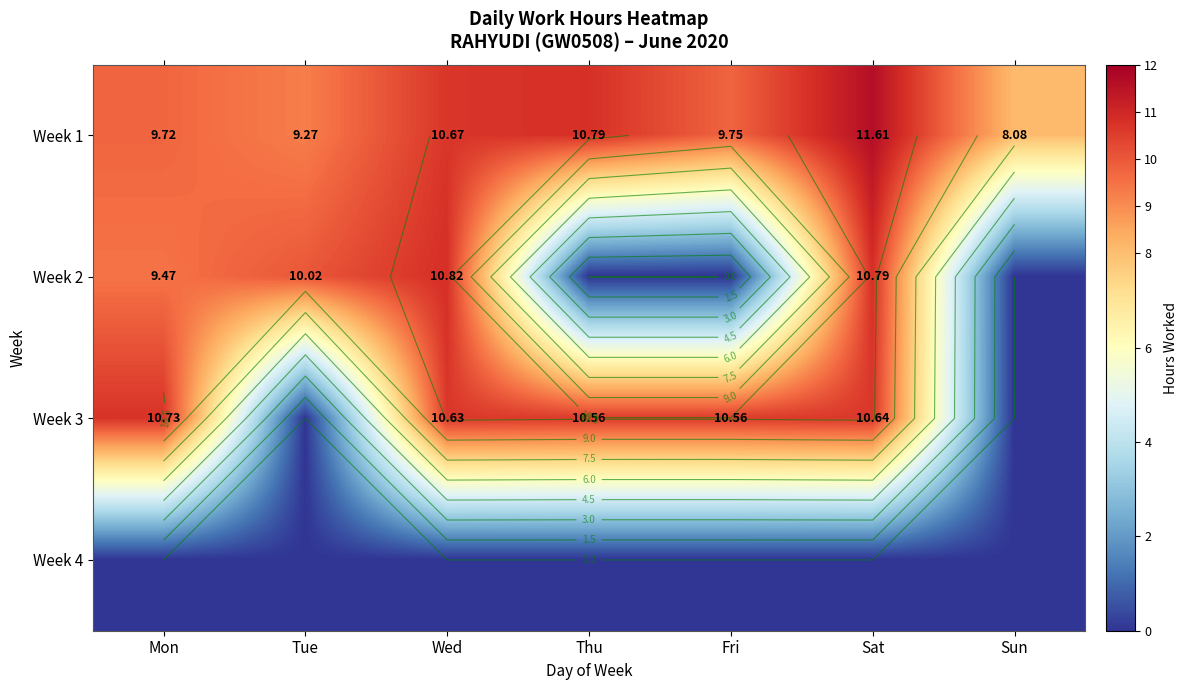

At which category does the chart reach its peak across all series?

Sat